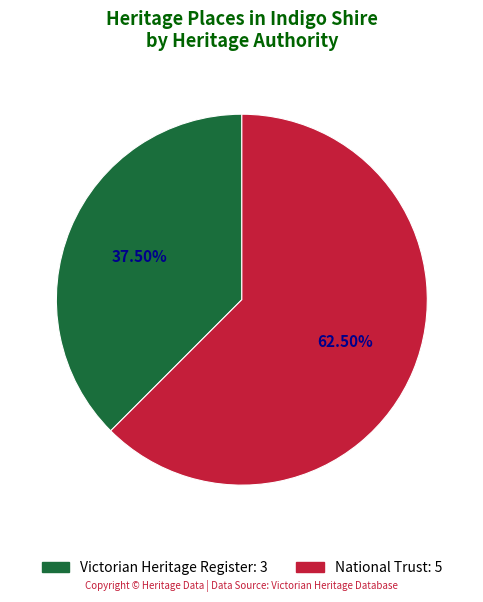

Is there a majority slice in this chart?

Yes